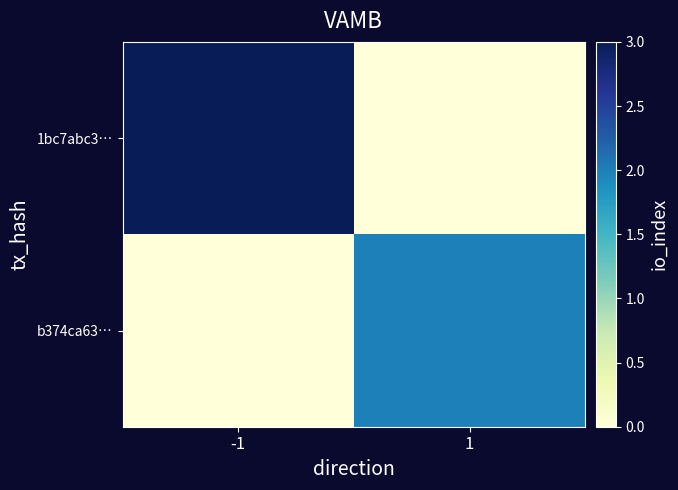

Which series has the largest total across all categories?

1bc7abc3…